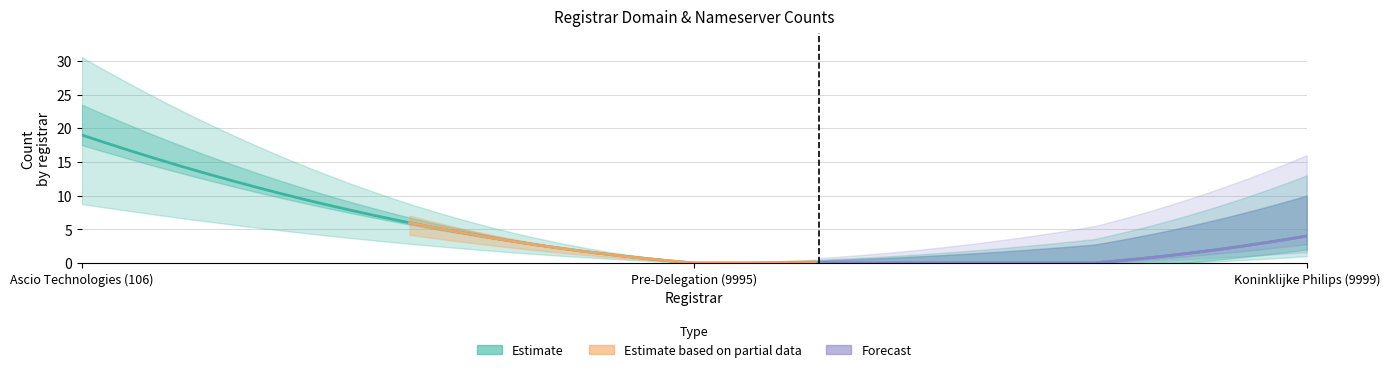

What is the label of the 3rd point from the right?

Ascio Technologies (106)